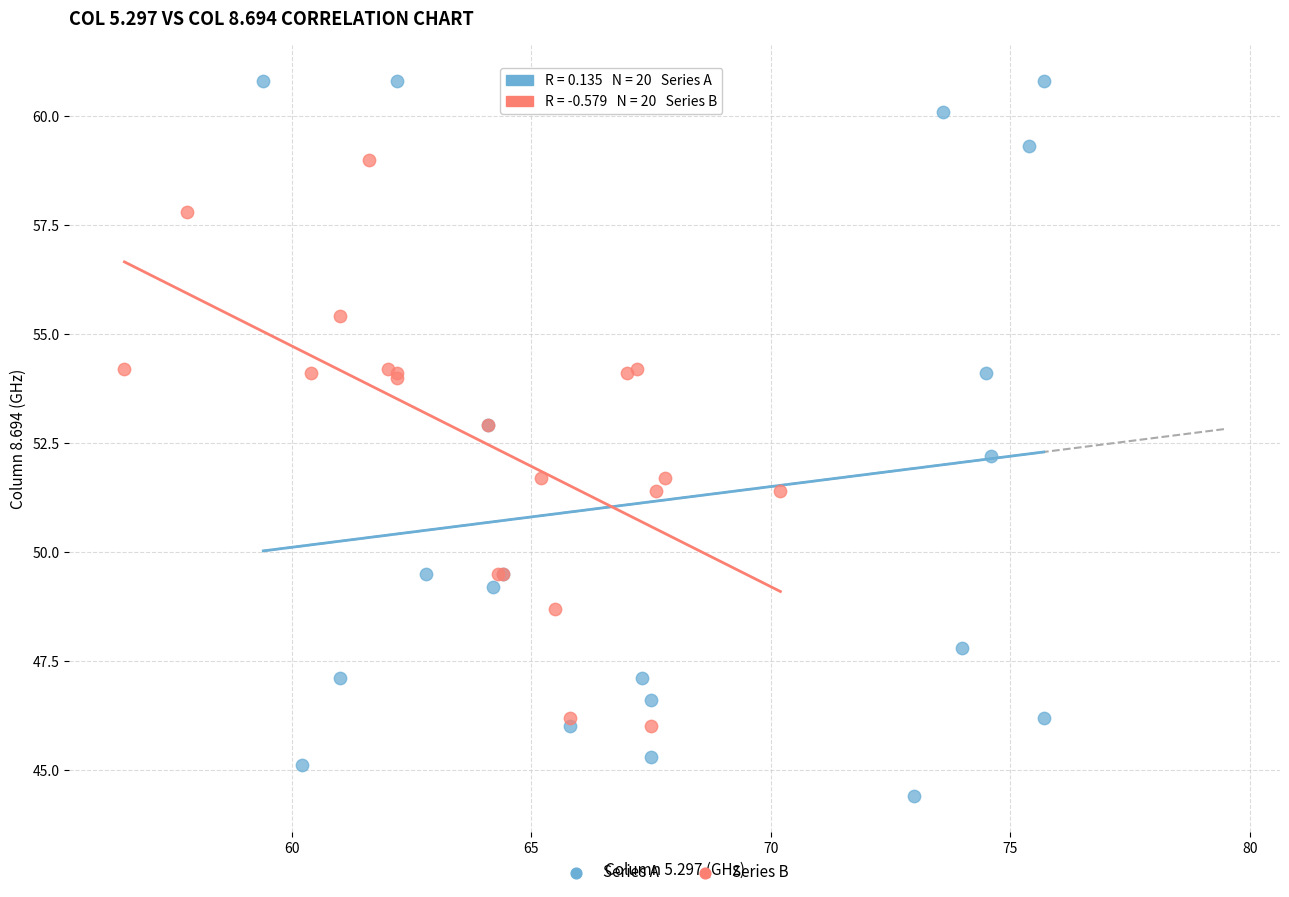

Which series reaches the maximum Y coordinate?

Series A